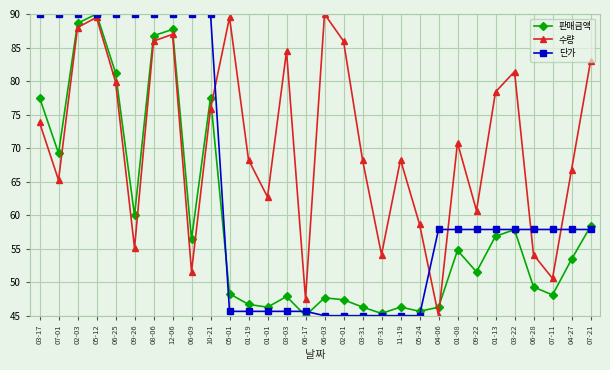

Is it true that 단가 equals 75.2 at 05-01?

False